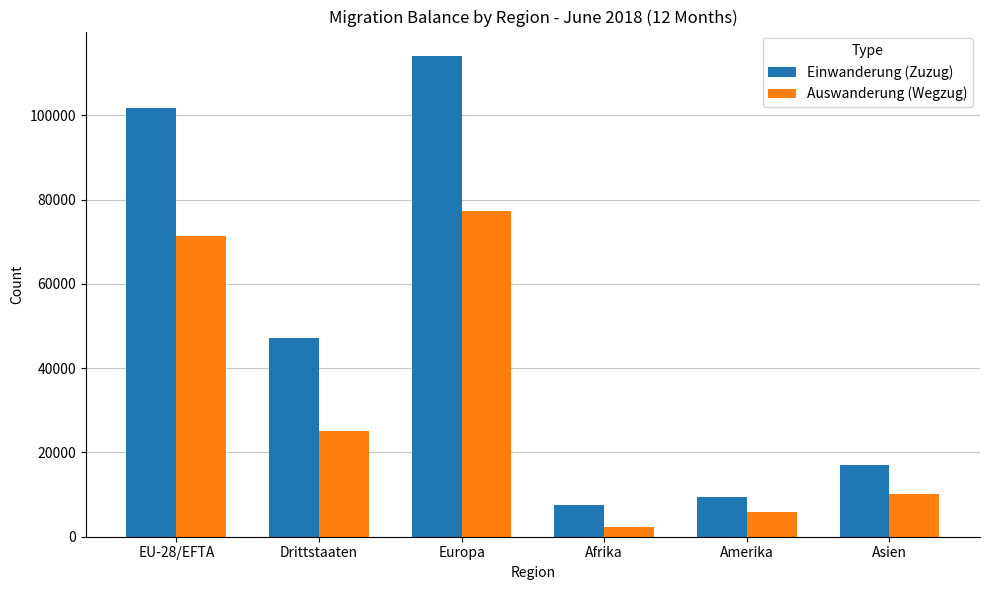

What is the total value across all series at Afrika?

9861